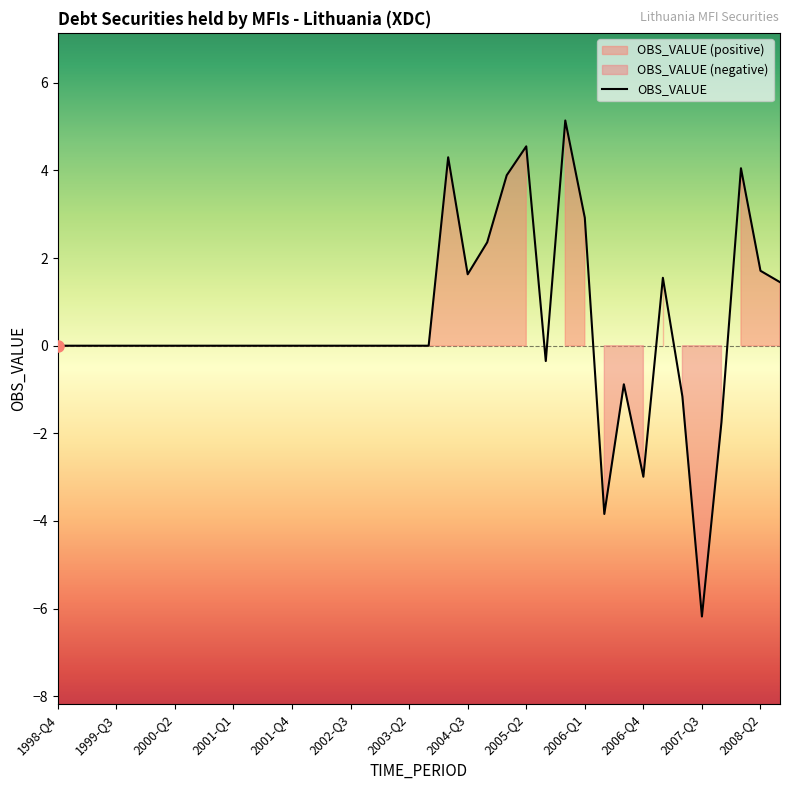

What is the difference between the values at 1999-Q4 and 2007-Q2?

1.2